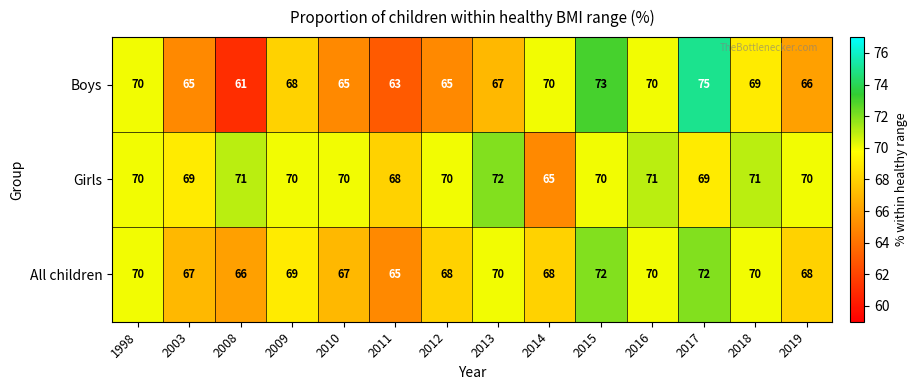

Rank the series at 2019 from highest to lowest value.

Girls, All children, Boys